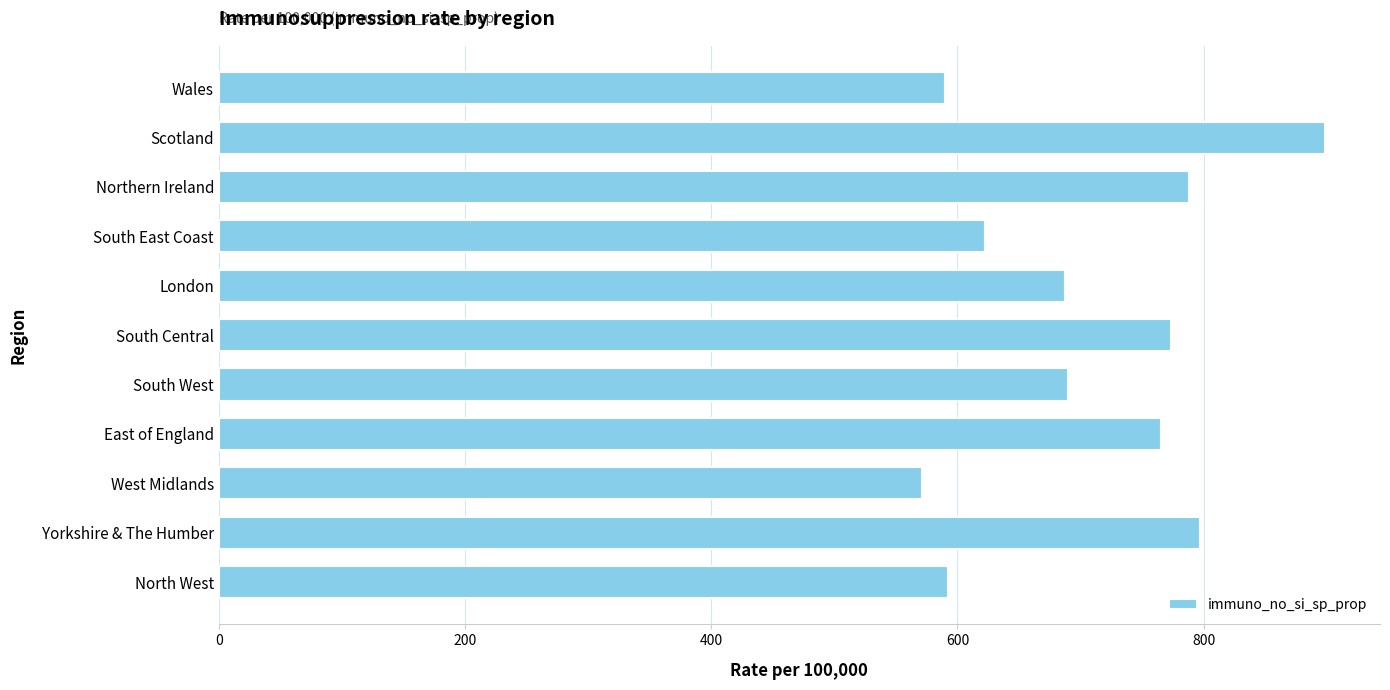

What is the ratio of the value at Northern Ireland to the value at South West?

1.1